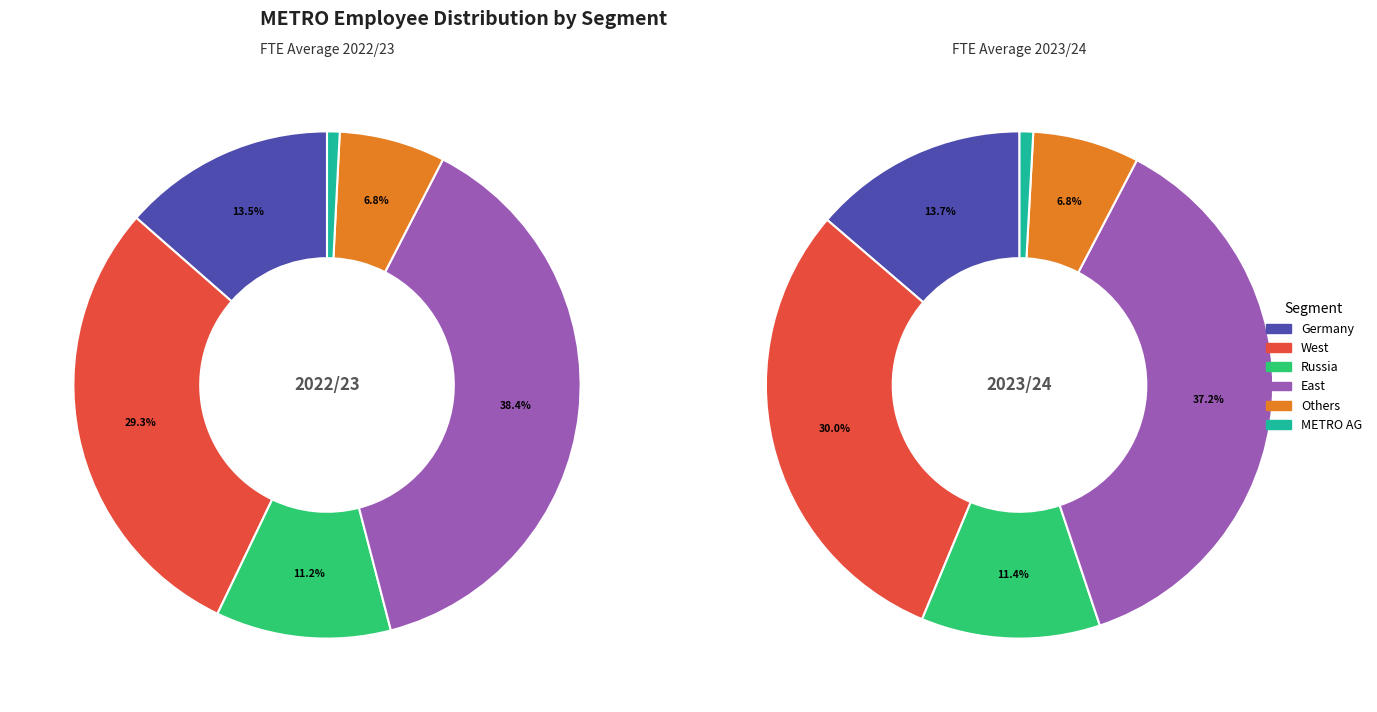

Is there a majority slice in this chart?

No